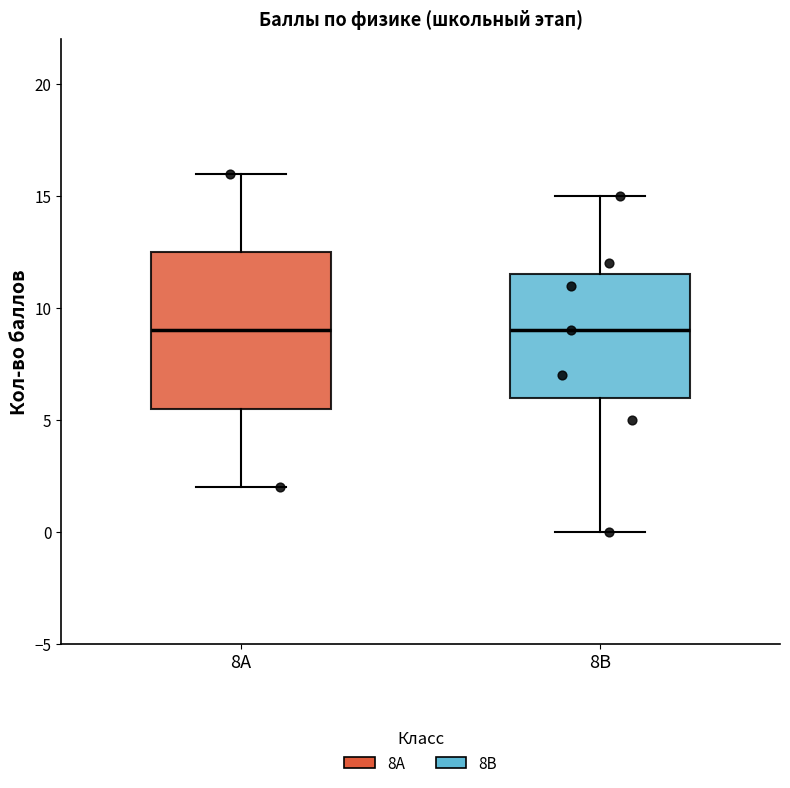

Where does the median line of the box for 8В sit on the y-axis? The values are not printed on the chart, so give them approximately, as read against the axis.

9.0